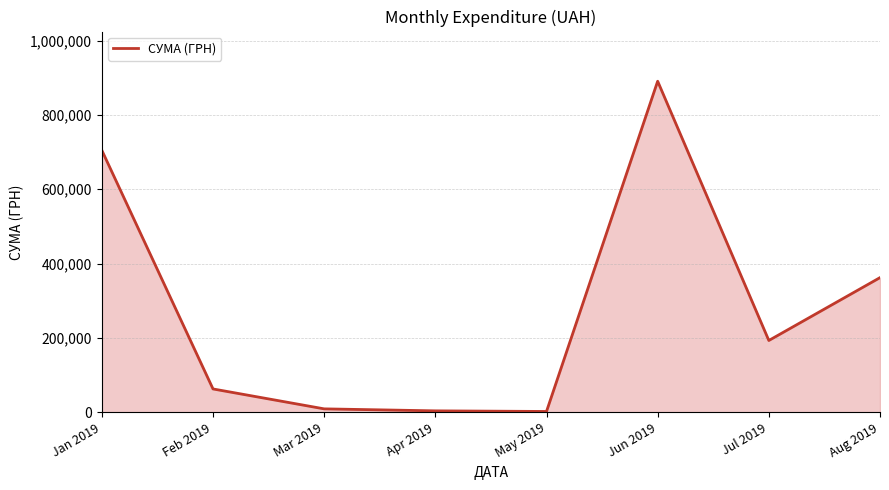

What is the change in value from Feb 2019 to Jul 2019?

+130363.5